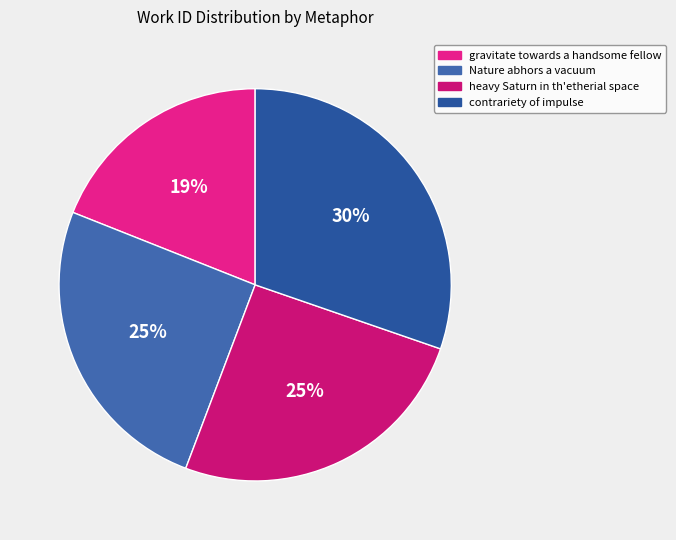

How many slices are in this pie chart?

4